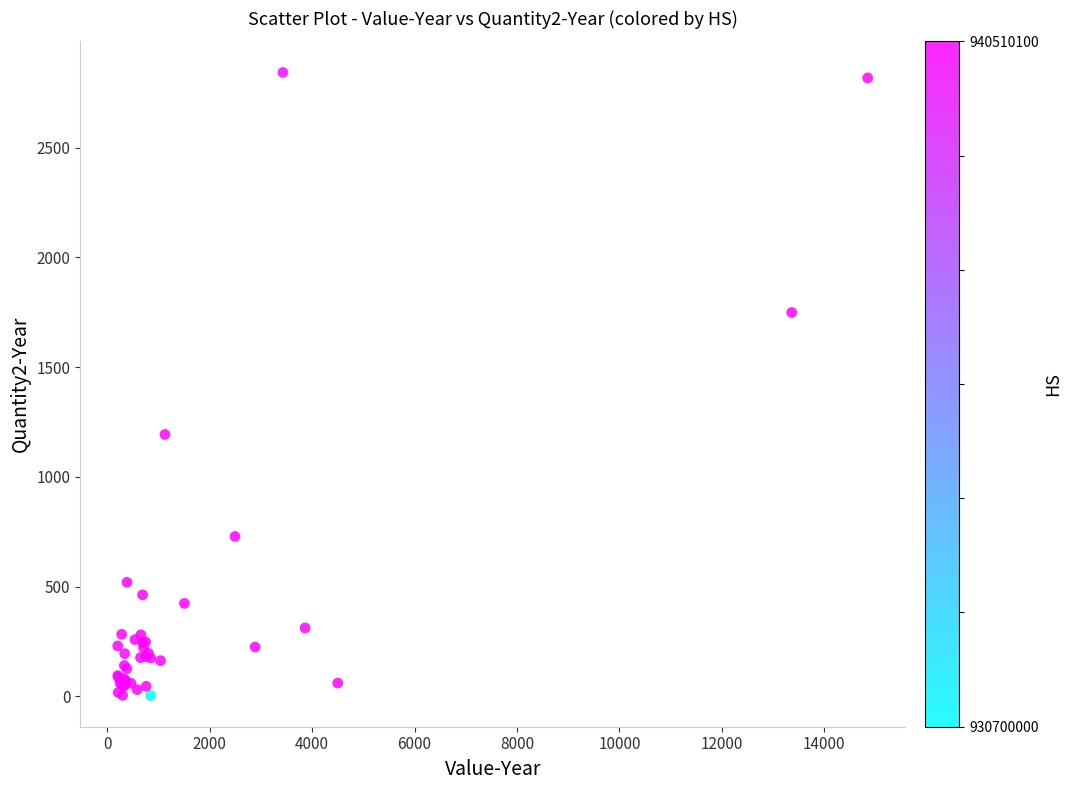

What Y value in the scatter plot is closest to 1423?

1193